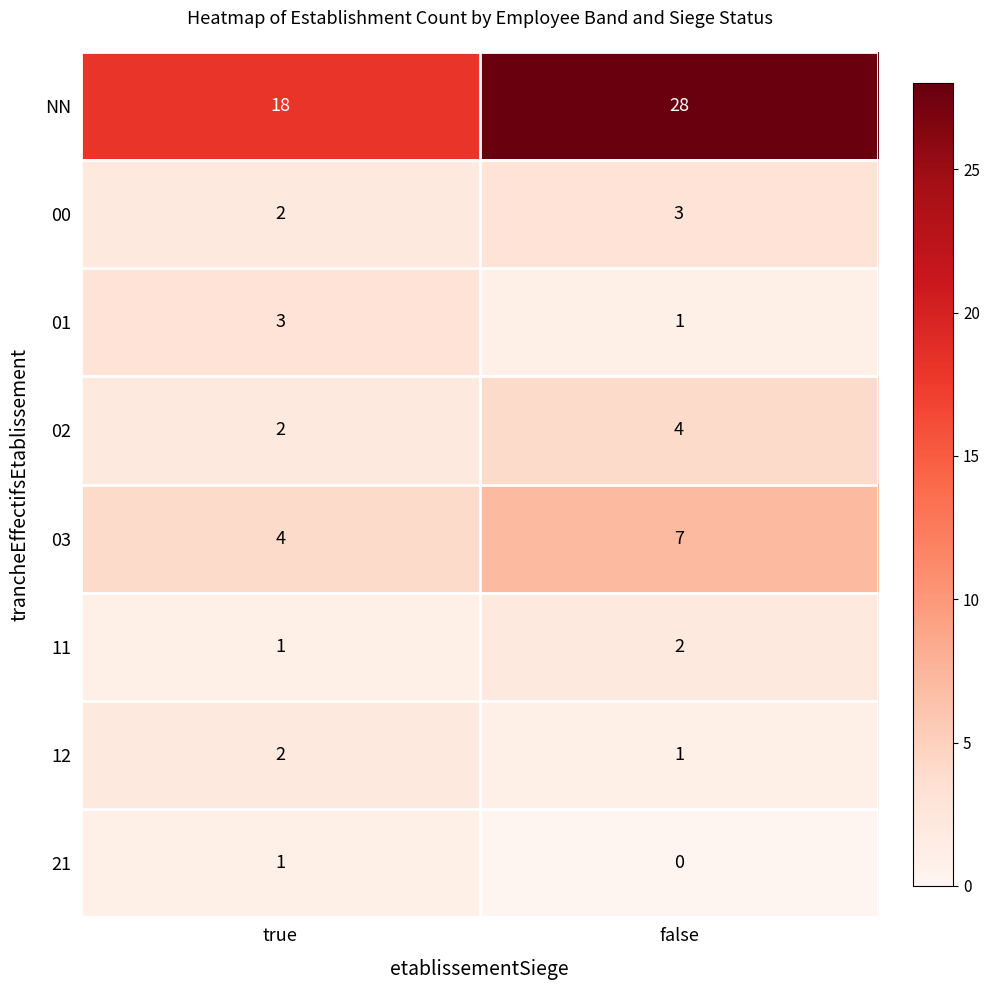

Rank the categories by 21 value from lowest to highest.

false, true